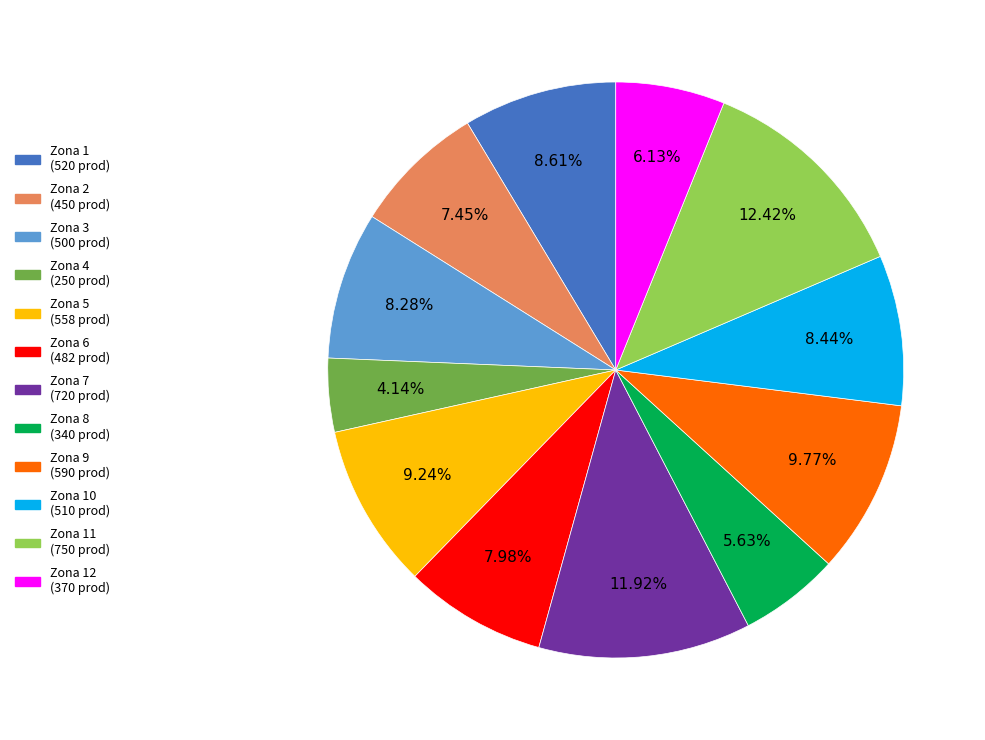

Does any single category account for the majority?

No